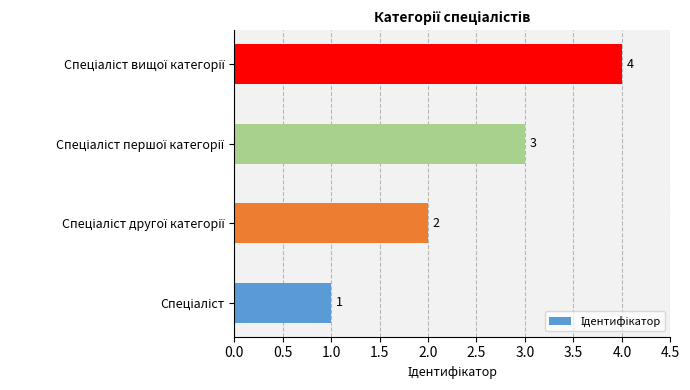

What is the sum of all values?

10